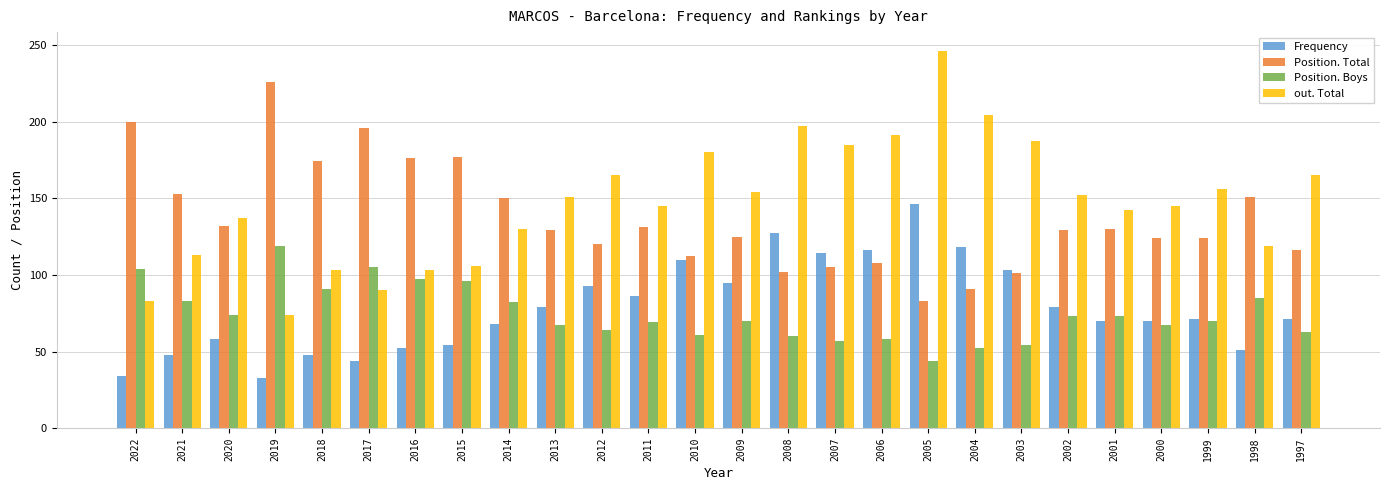

Count the number of data series in this chart.

4